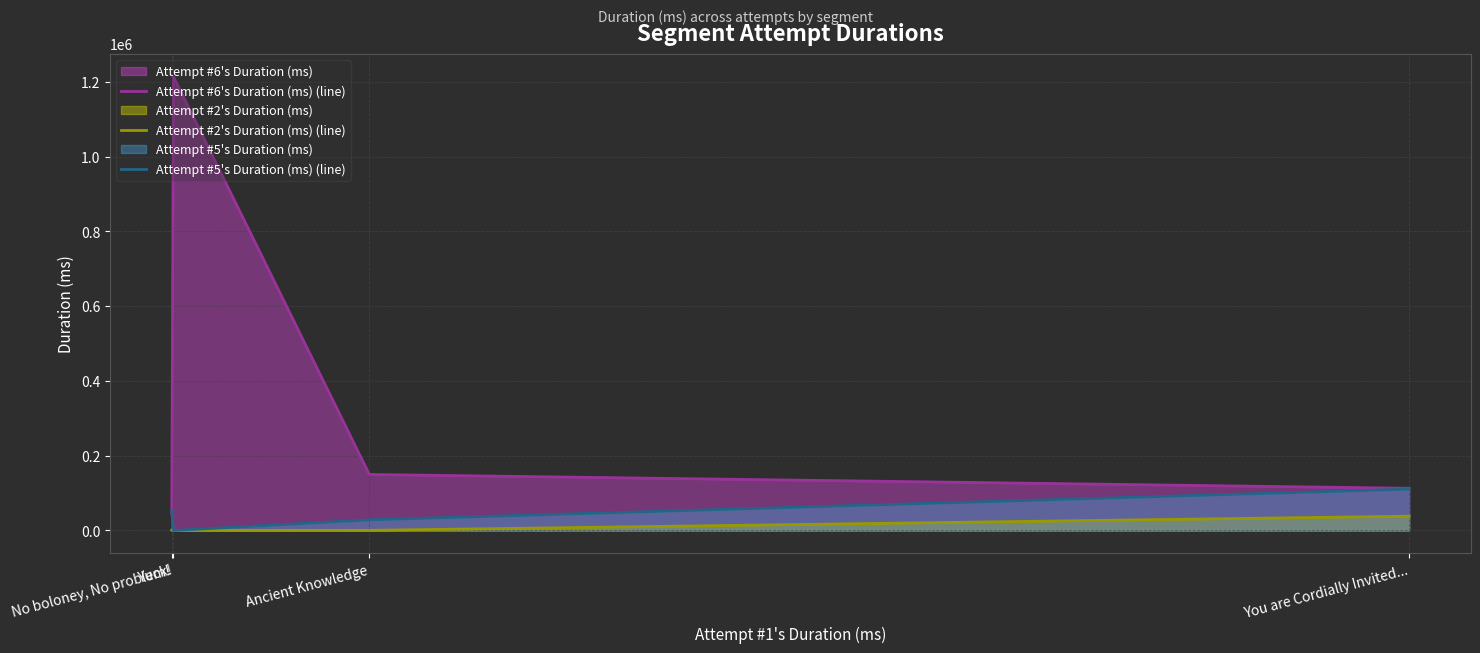

Reading right to left, what are all the values shown in this chart?

Attempt #6's Duration (ms) (line): You are Cordially Invited...=112884	Ancient Knowledge=149862	Yuck!=1214205	No boloney, No problem!=45410
Attempt #2's Duration (ms) (line): You are Cordially Invited...=38235	Ancient Knowledge=371	Yuck!=0	No boloney, No problem!=1085
Attempt #5's Duration (ms) (line): You are Cordially Invited...=110642	Ancient Knowledge=28447	Yuck!=0	No boloney, No problem!=54193